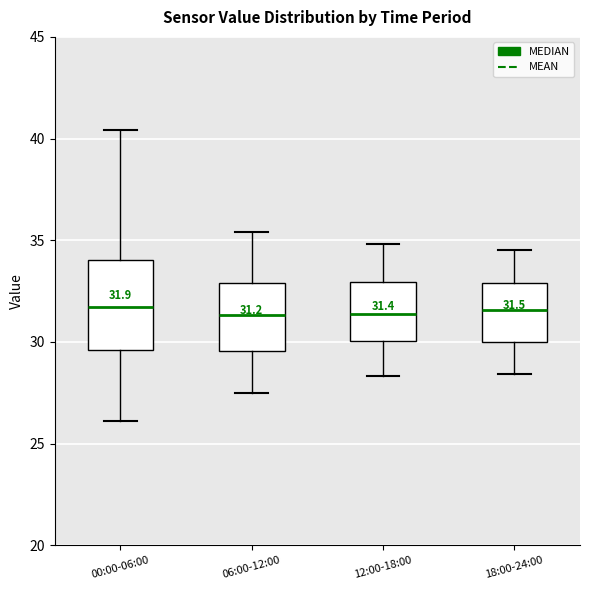

Which box is the tallest, from its lower edge to its upper edge?

00:00-06:00